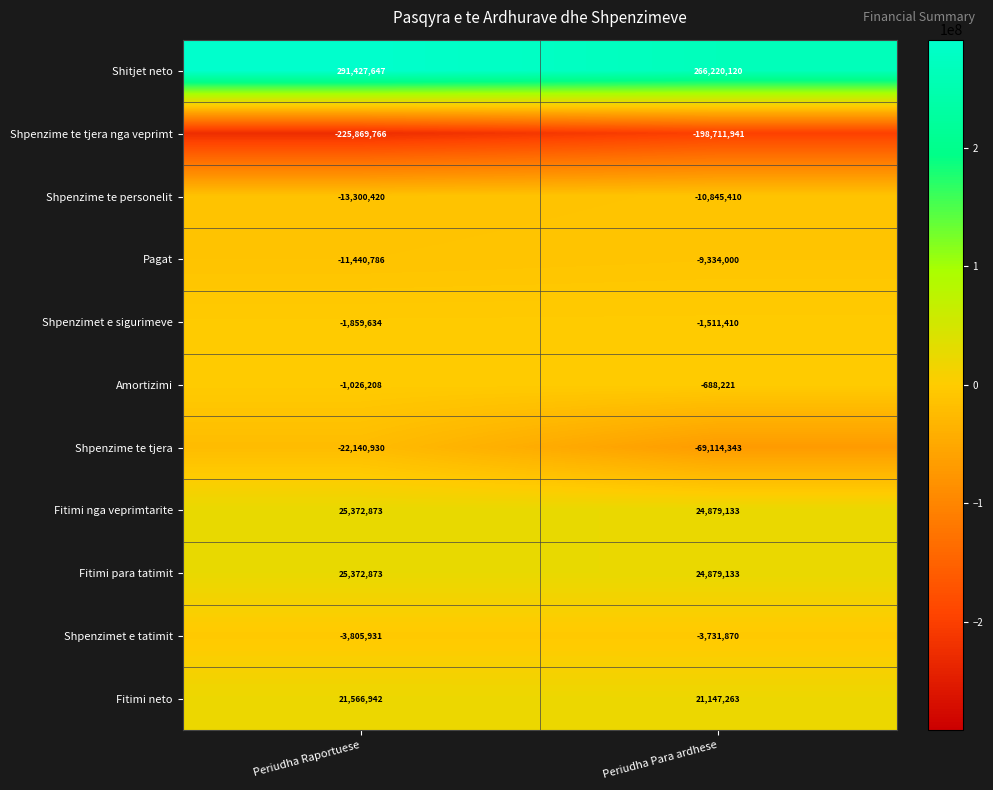

What is the spread (max minus min) of values at Periudha Para ardhese?

464932061